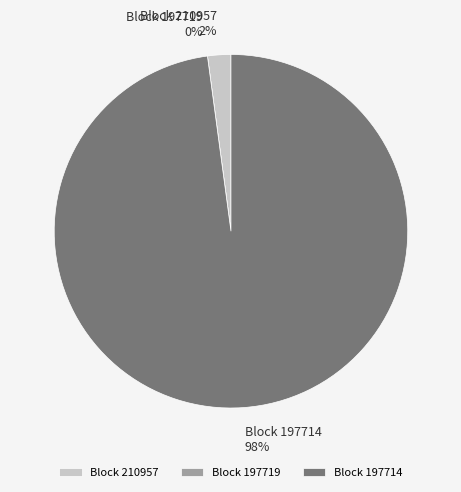

Rank the categories by value from highest to lowest.

197714, 210957, 197719